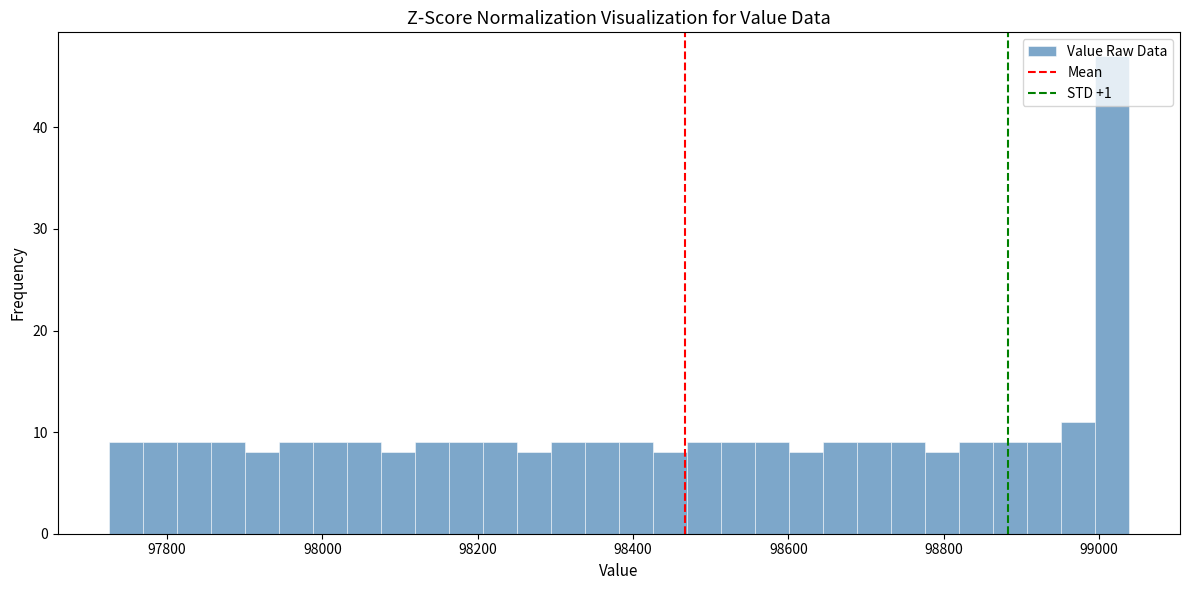

Around what value on the x-axis is the tallest bar? Give the approximate position of its centre, as read against the axis.

99020